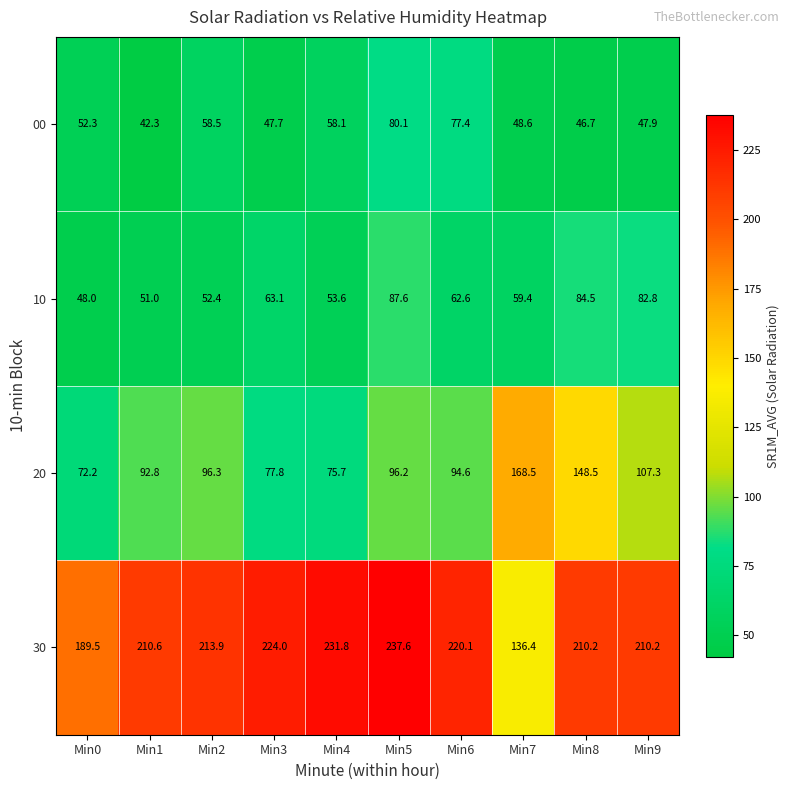

Between Min2 and Min5, which series saw the biggest shift?

10